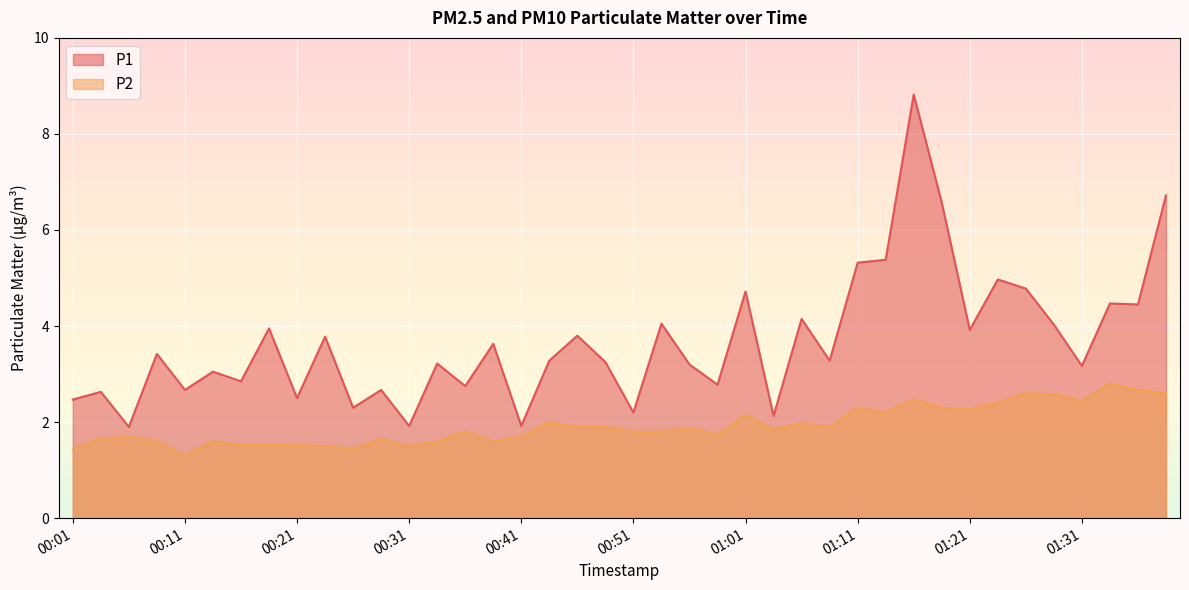

Which category has the lowest value across all series?

00:11